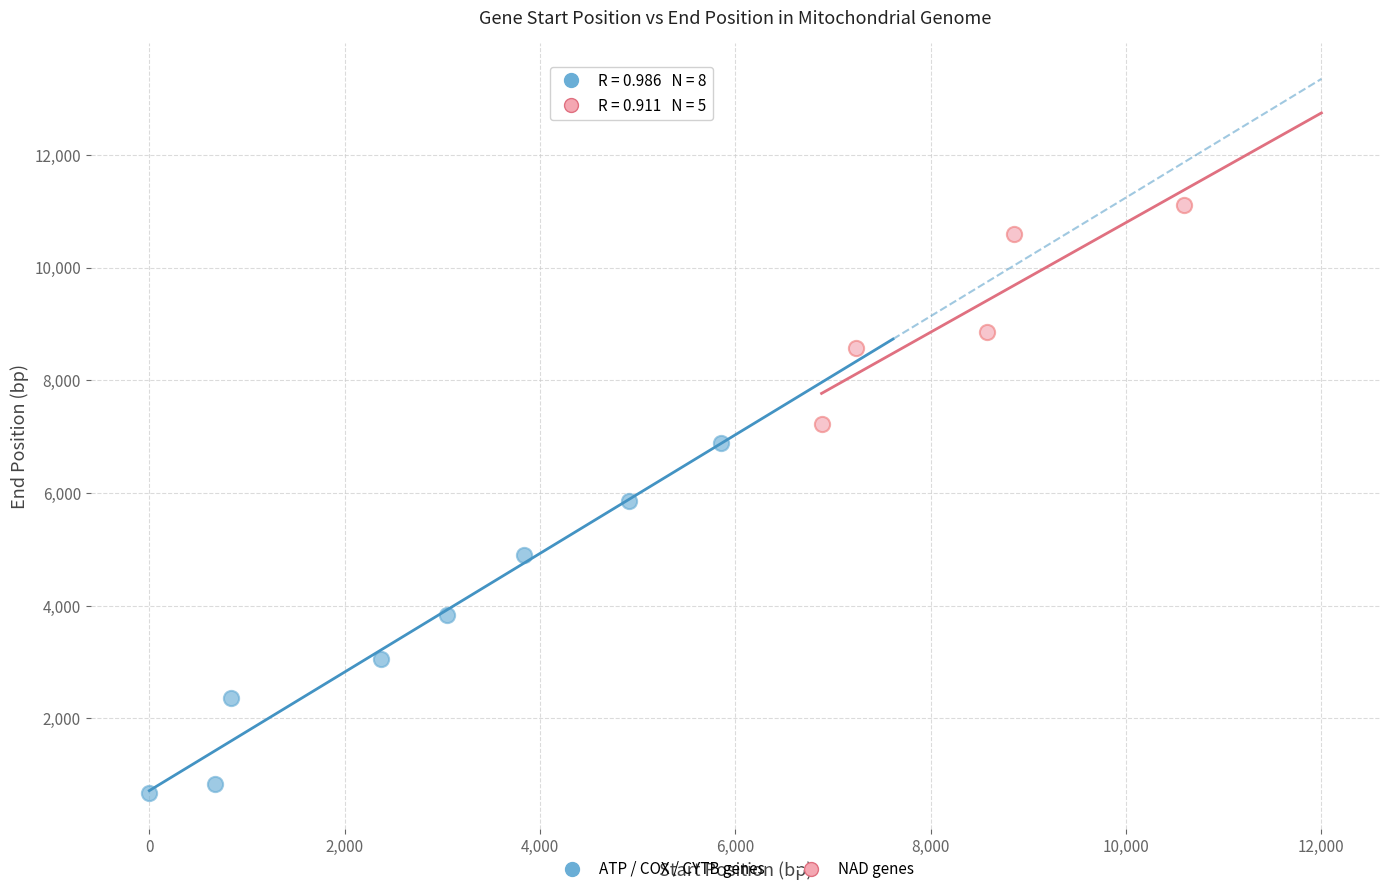

Which series reaches the minimum Y coordinate?

ATP / COX / CYTB genes